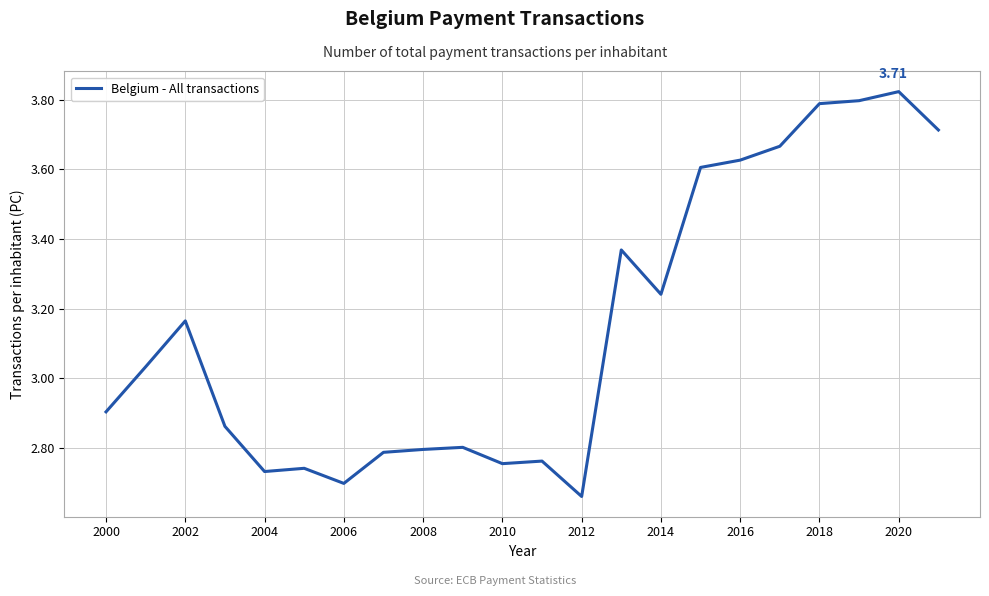

What is the difference between the maximum and minimum values?

1.2